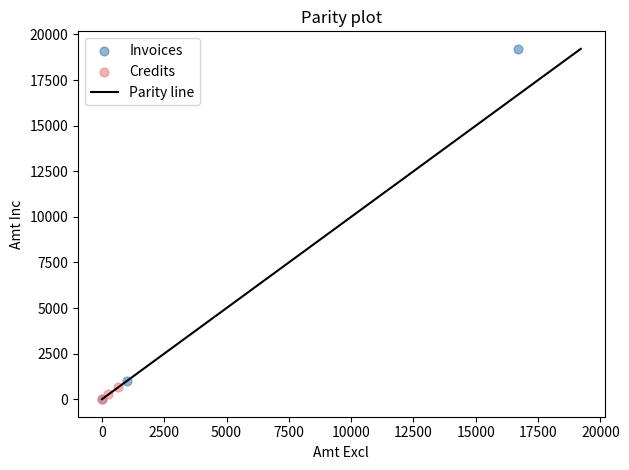

Which series contains the highest Y value?

Invoices